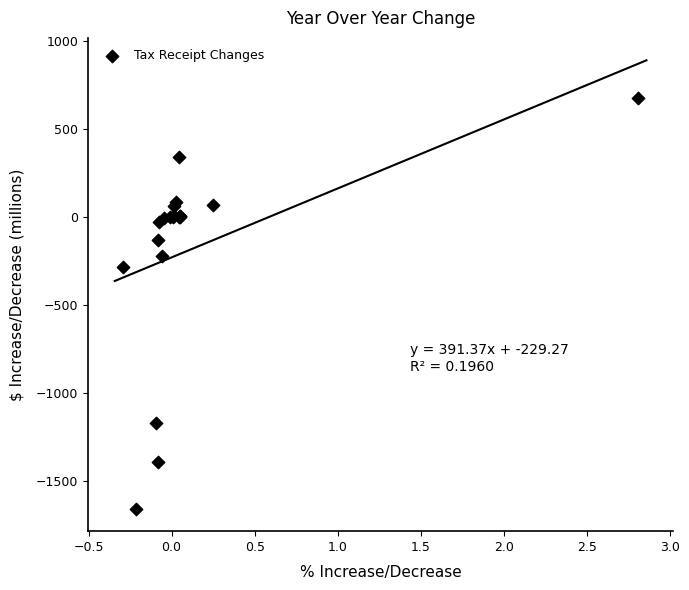

What Y value in the scatter plot is closest to -489?

-281.3